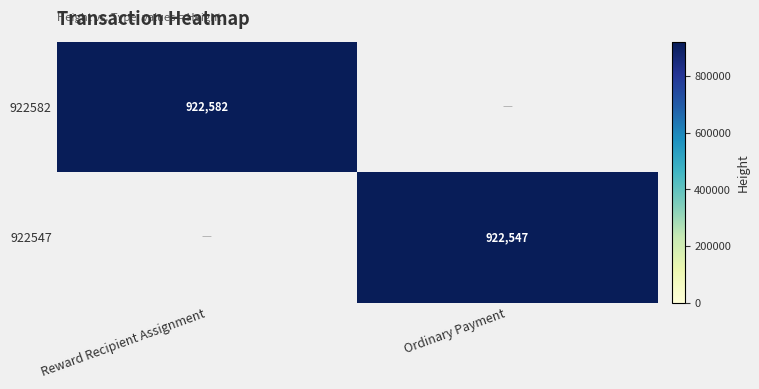

True or false: 922547 has a value of 922547 at Ordinary Payment.

True